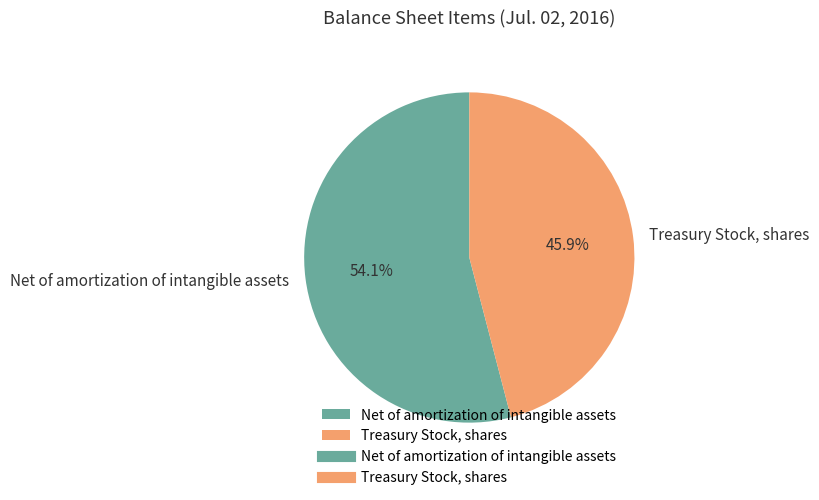

What is the ratio of the value at Treasury Stock, shares to the value at Net of amortization of intangible assets?

0.8